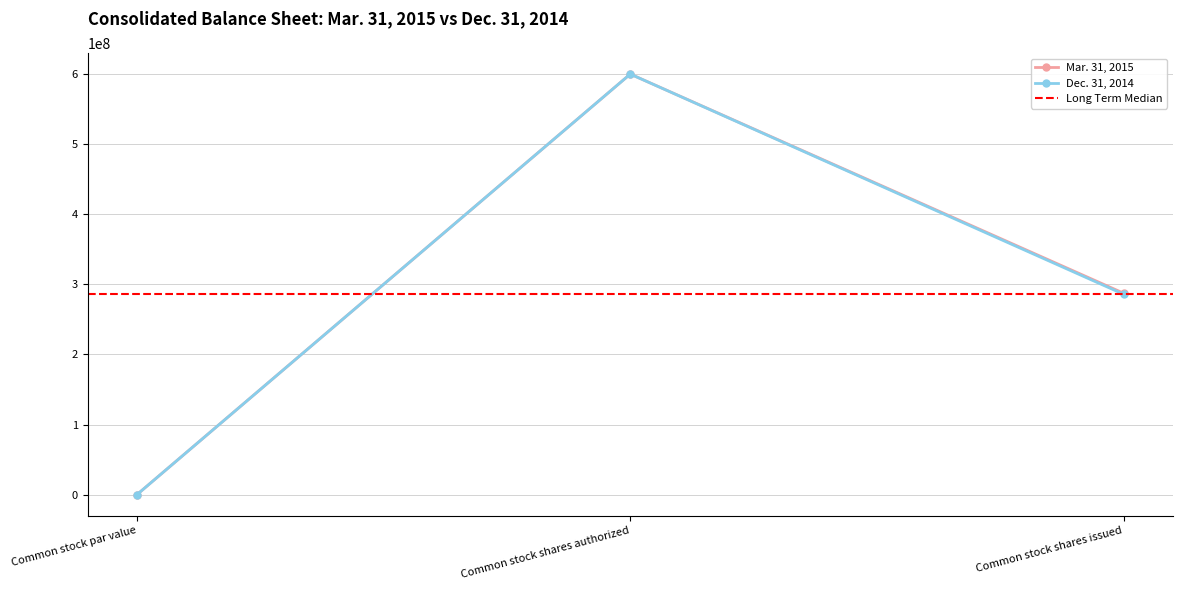

Which category has the highest value in the Mar. 31, 2015 series?

Common stock shares authorized